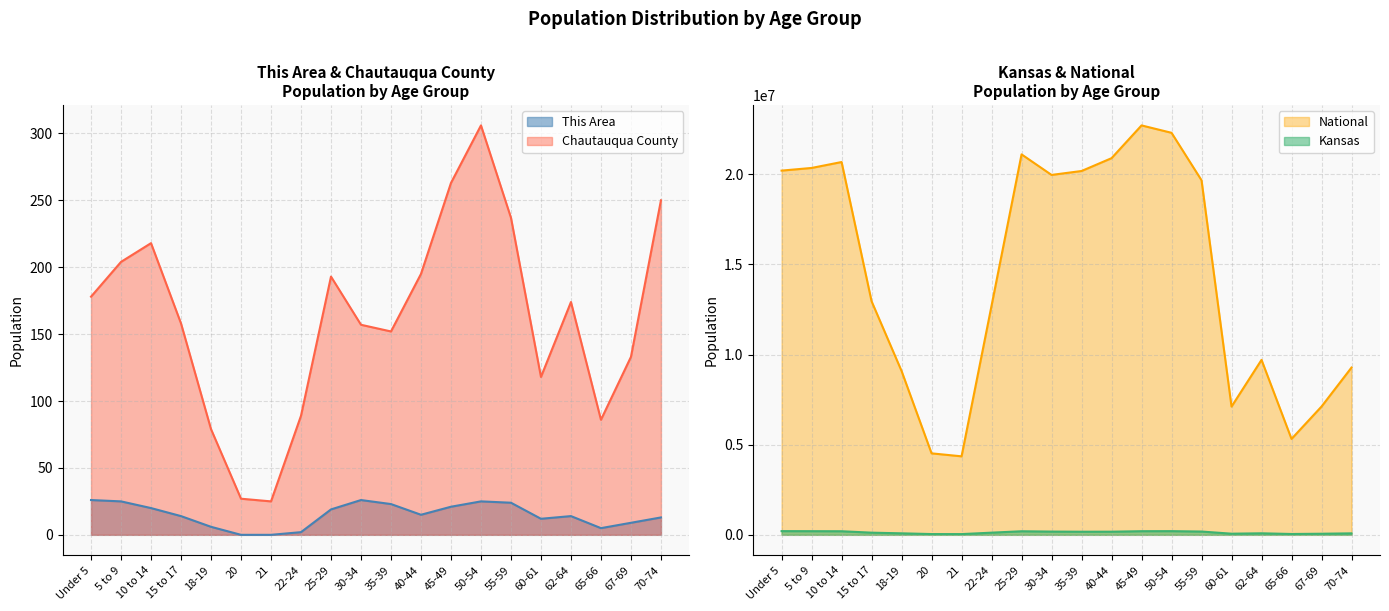

True or false: National and This Area cross at least once.

False